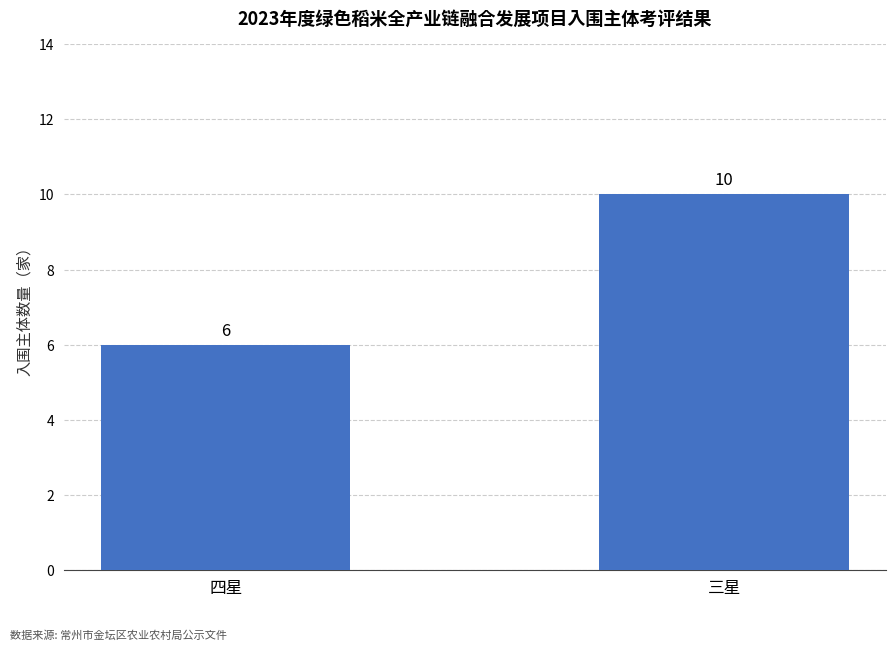

Approximately how many times larger is the value at 四星 compared to 三星?

0.6